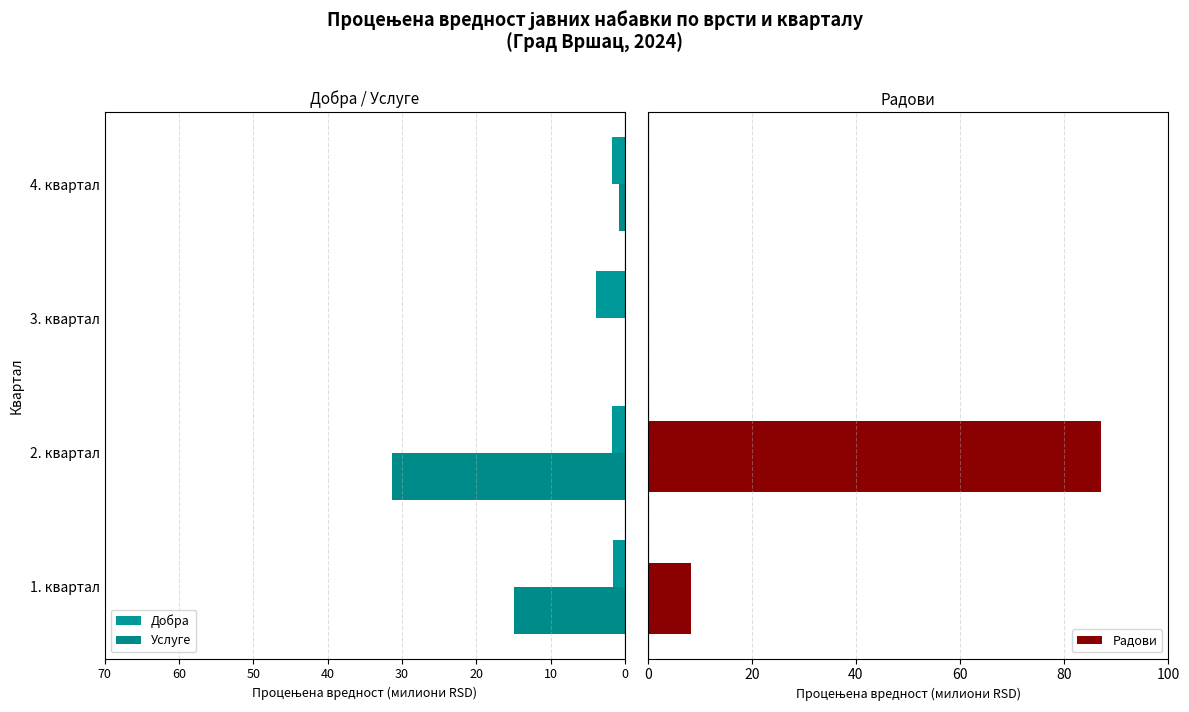

What is the maximum value for Радови?

87.1